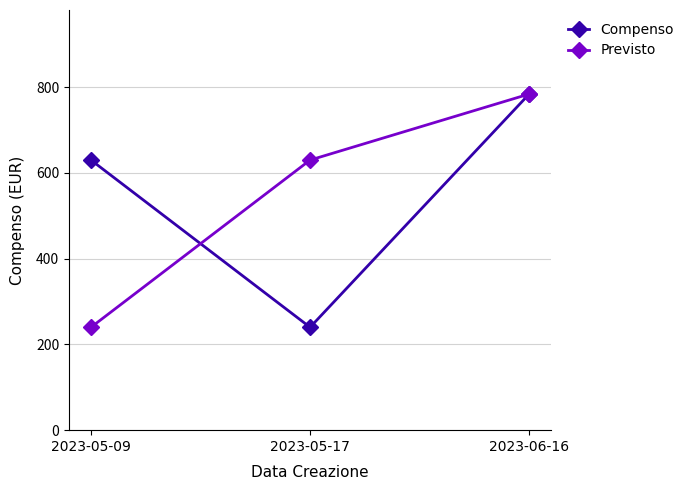

What is the spread (max minus min) of values at 2023-05-09?

390